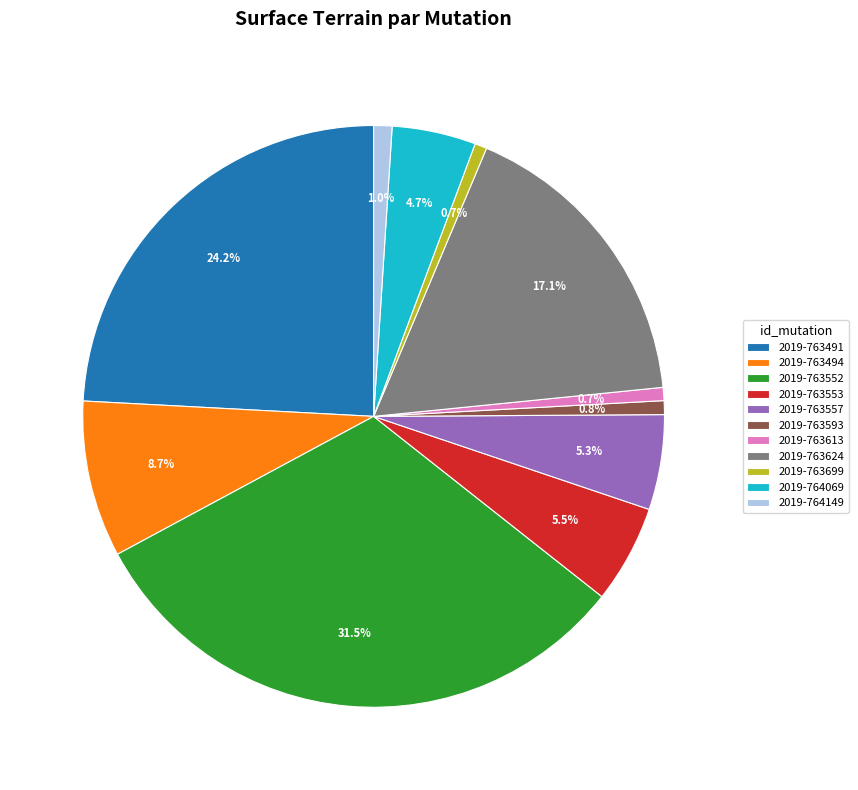

To the nearest percent, what portion does 2019-763593 represent?

1%